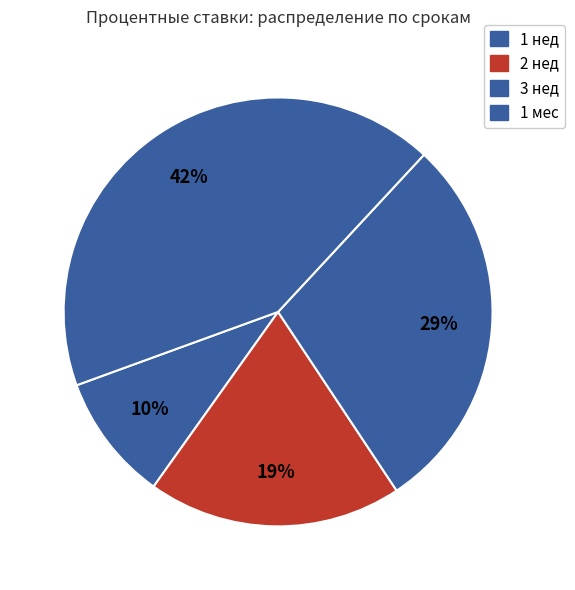

What is the total percentage of 1 мес and 2 нед?

61.6%